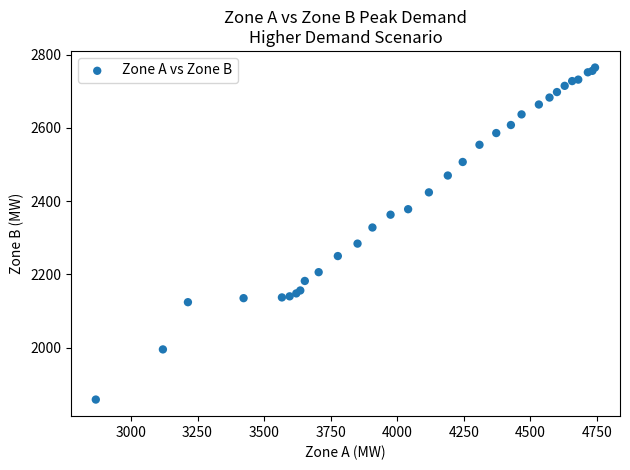

What Y value in the scatter plot is closest to 2311?

2328